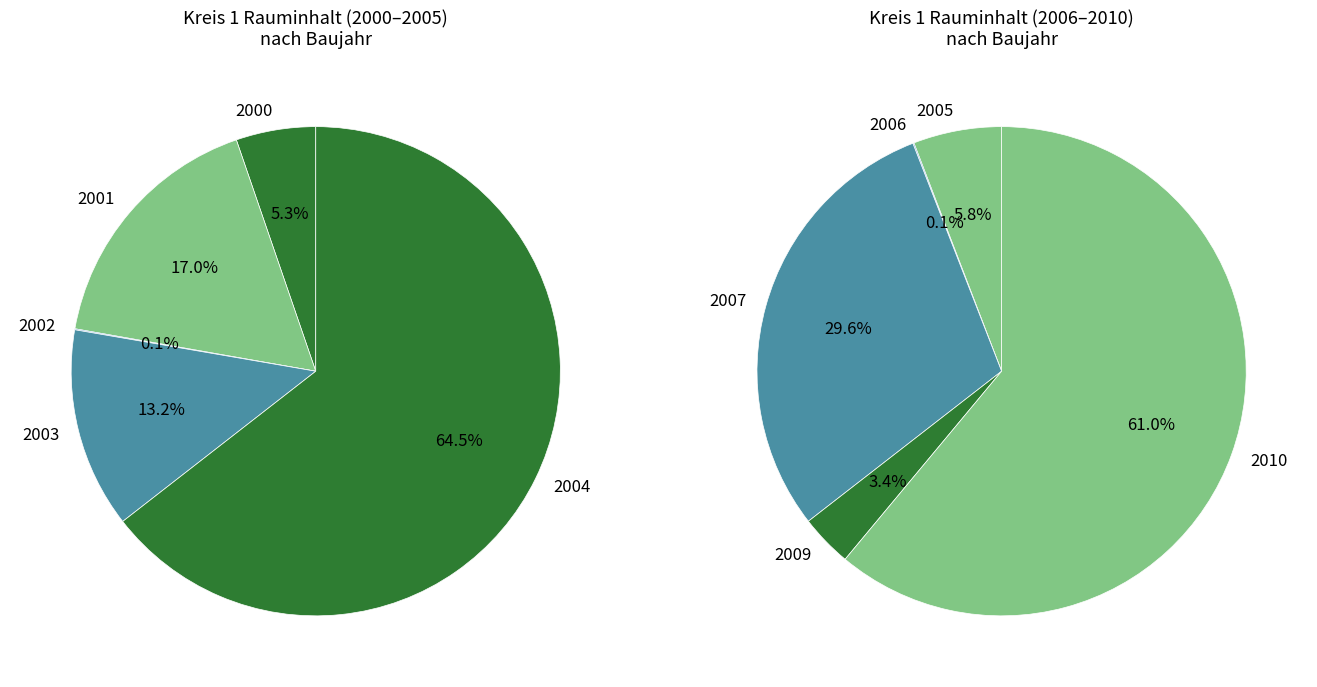

The 2005 slice represents 16% of the pie. True or false?

False